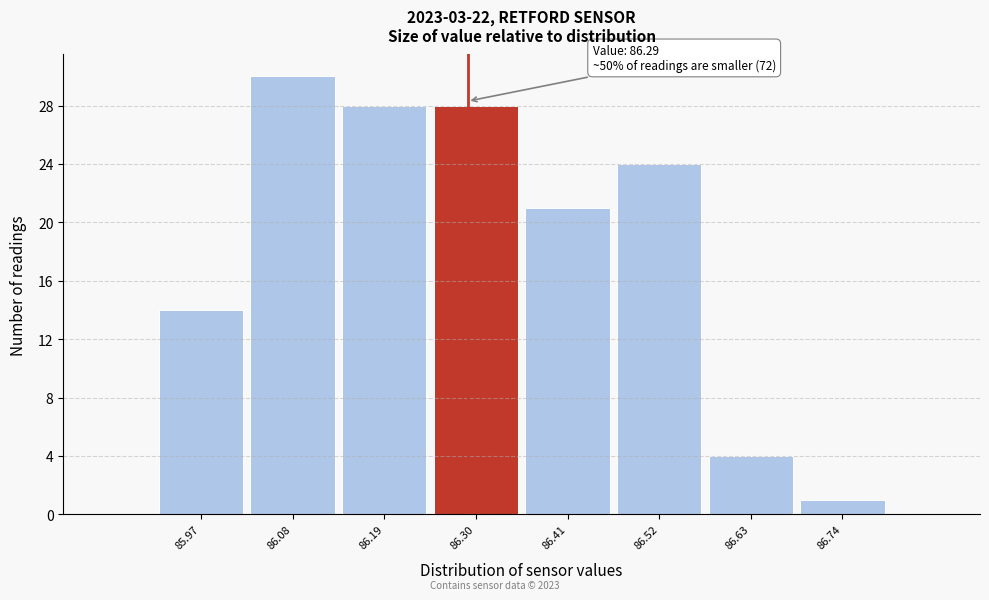

Over which range of the x-axis is the bar tallest?

86.025 to 86.135